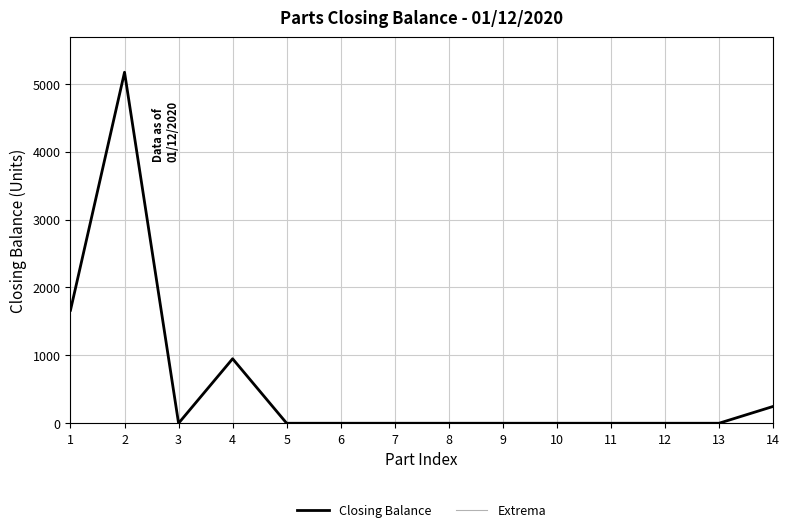

Which series has the largest range (max minus min)?

Closing Balance